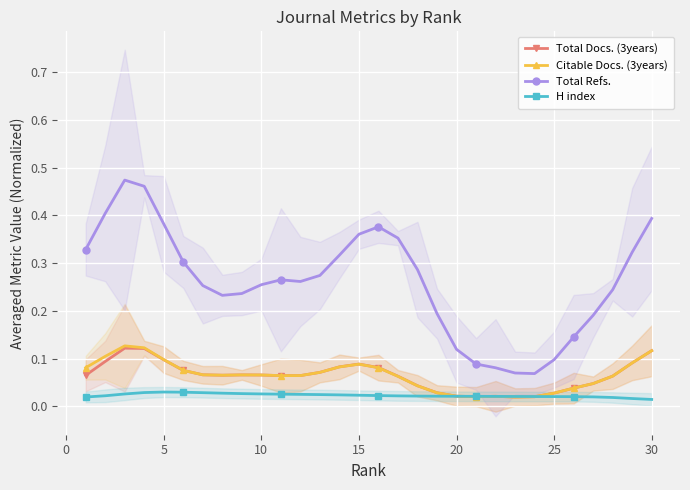

Count the H index values in the range 0 to 1.

30